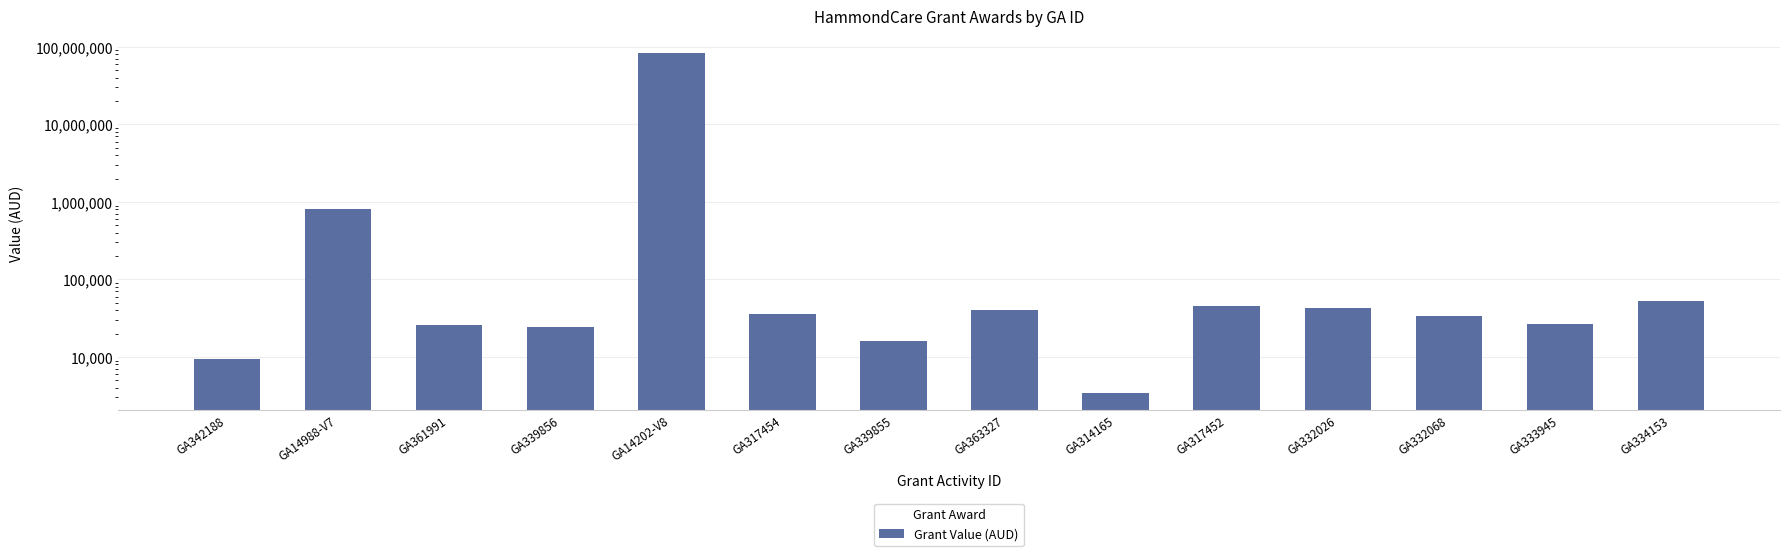

At which label is the value closest to 41280940?

GA14988-V7